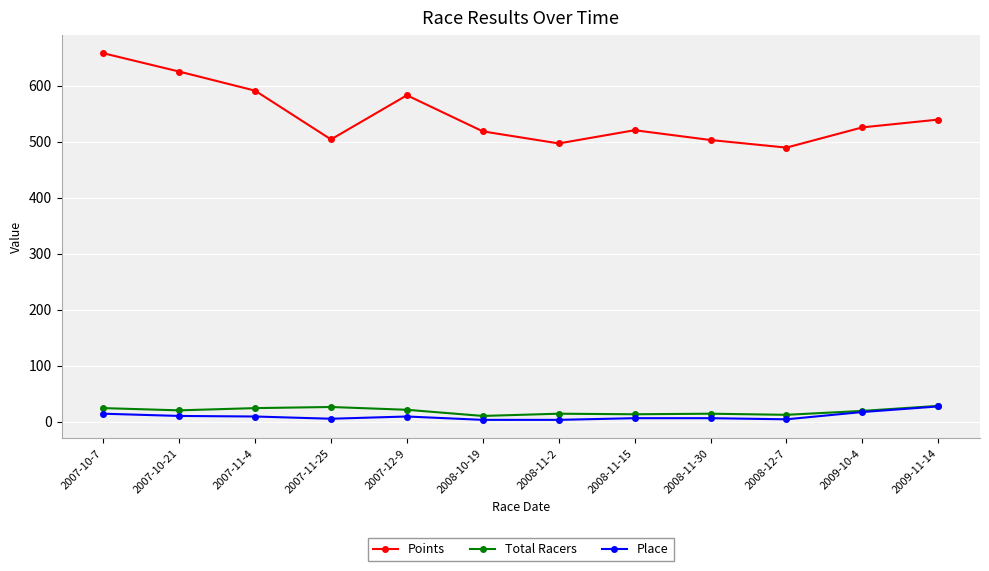

What is the minimum value for Points?

489.5